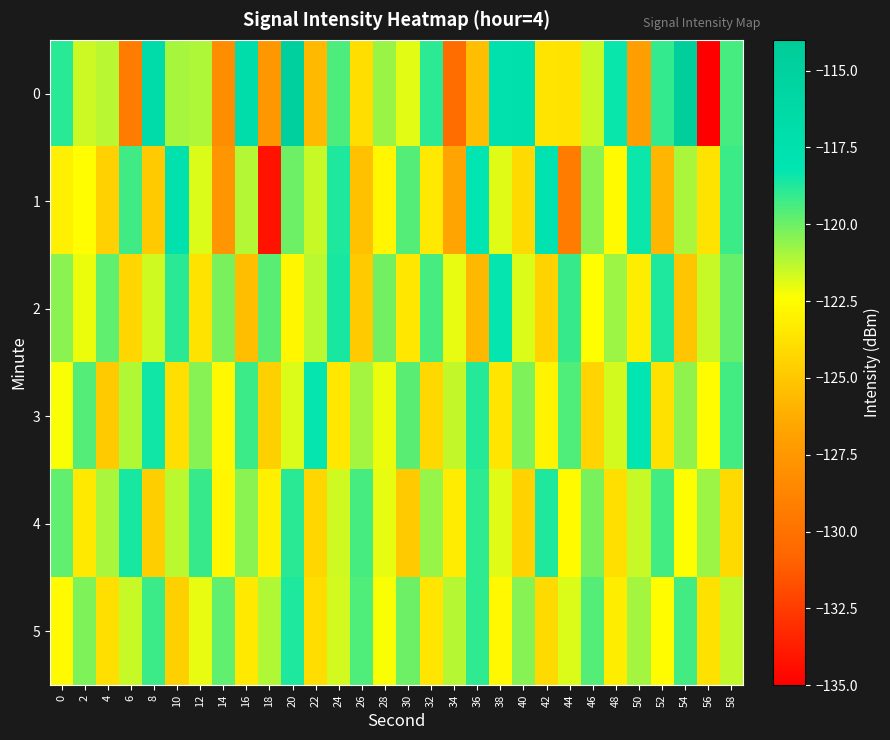

Reading left to right, list all the values displayed in this chart.

0: 0=-118.9	2=-121.6	4=-121.2	6=-129.3	8=-116.8	10=-121.0	12=-121.1	14=-128.2	16=-117.0	18=-127.5	20=-114.7	22=-125.6	24=-119.5	26=-123.9	28=-120.8	30=-121.9	32=-118.9	34=-130.3	36=-125.4	38=-117.5	40=-117.5	42=-123.7	44=-123.8	46=-121.5	48=-118.4	50=-127.1	52=-119.1	54=-114.6	56=-135.4	58=-119.4
1: 0=-123.1	2=-122.5	4=-124.5	6=-119.3	8=-124.9	10=-117.6	12=-121.8	14=-127.7	16=-121.1	18=-134.2	20=-120.0	22=-121.5	24=-118.7	26=-125.3	28=-122.8	30=-119.6	32=-123.4	34=-126.7	36=-118.2	38=-121.9	40=-124.1	42=-117.8	44=-129.3	46=-120.5	48=-122.6	50=-118.4	52=-125.8	54=-121.0	56=-123.7	58=-119.2
2: 0=-120.5	2=-122.1	4=-119.8	6=-124.3	8=-121.6	10=-118.9	12=-123.7	14=-120.2	16=-125.4	18=-119.7	20=-122.8	22=-121.3	24=-118.6	26=-124.9	28=-120.1	30=-123.5	32=-119.4	34=-122.0	36=-125.7	38=-118.3	40=-121.8	42=-124.5	44=-119.1	46=-122.4	48=-120.8	50=-123.2	52=-118.7	54=-125.1	56=-121.5	58=-119.9
3: 0=-122.3	2=-119.6	4=-124.8	6=-121.1	8=-118.5	10=-123.9	12=-120.4	14=-122.7	16=-119.2	18=-124.6	20=-121.8	22=-118.3	24=-123.5	26=-120.9	28=-122.1	30=-119.7	32=-124.2	34=-121.4	36=-118.8	38=-123.6	40=-120.3	42=-122.9	44=-119.5	46=-124.4	48=-121.7	50=-118.2	52=-123.8	54=-120.6	56=-122.5	58=-119.3
4: 0=-119.8	2=-123.4	4=-121.0	6=-118.6	8=-124.7	10=-121.3	12=-119.1	14=-122.8	16=-120.5	18=-123.1	20=-118.9	22=-124.3	24=-121.6	26=-119.4	28=-122.0	30=-124.8	32=-120.7	34=-123.3	36=-119.0	38=-121.9	40=-124.5	42=-118.7	44=-122.6	46=-120.2	48=-123.9	50=-121.5	52=-119.3	54=-122.4	56=-120.8	58=-124.1
5: 0=-122.6	2=-120.3	4=-123.9	6=-121.5	8=-119.2	10=-124.6	12=-122.0	14=-119.8	16=-123.4	18=-121.1	20=-118.7	22=-124.0	24=-121.7	26=-119.5	28=-122.3	30=-120.0	32=-123.6	34=-121.2	36=-119.0	38=-122.7	40=-120.4	42=-124.1	44=-121.8	46=-119.6	48=-123.2	50=-120.9	52=-122.5	54=-119.3	56=-123.8	58=-121.4